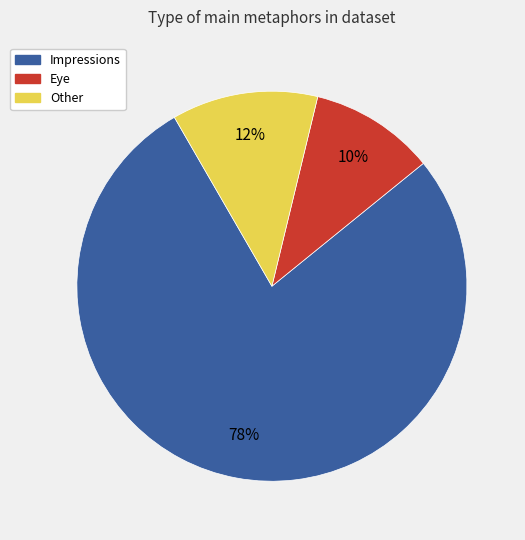

How many segments does this pie chart have?

3